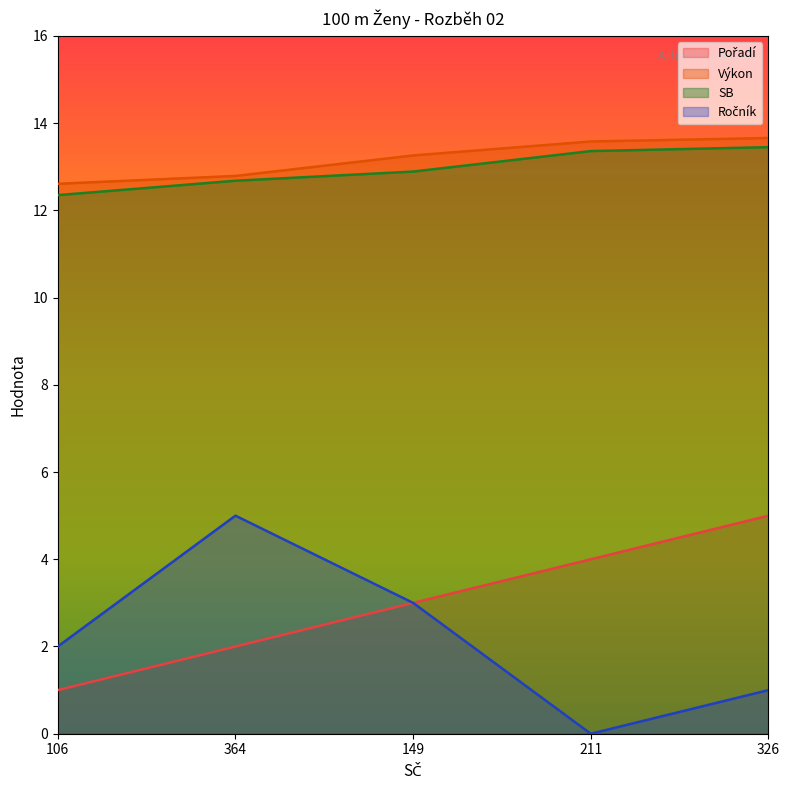

Which label corresponds to the largest value in the chart?

326